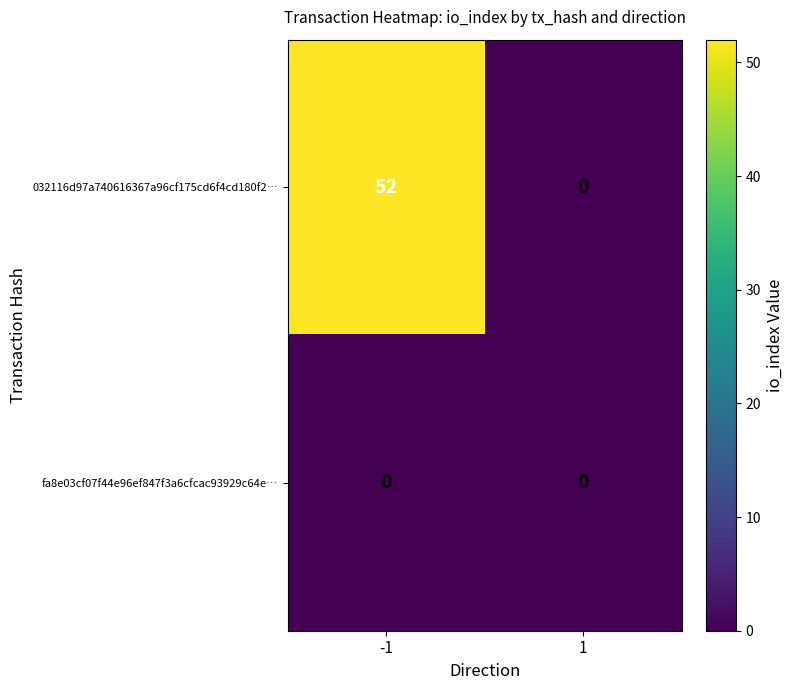

Count the number of categories in the chart.

2